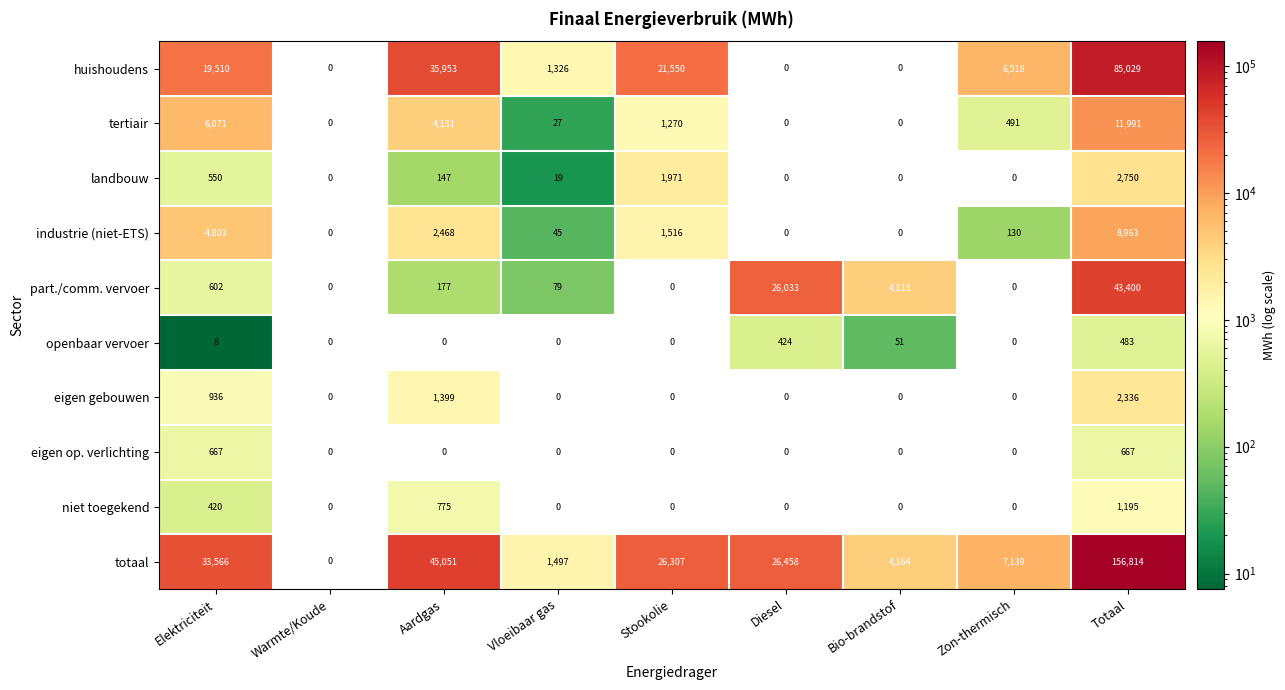

Rank the series by their maximum value, from lowest to highest.

openbaar vervoer, eigen op. verlichting, niet toegekend, eigen gebouwen, landbouw, industrie (niet-ETS), tertiair, part./comm. vervoer, huishoudens, totaal